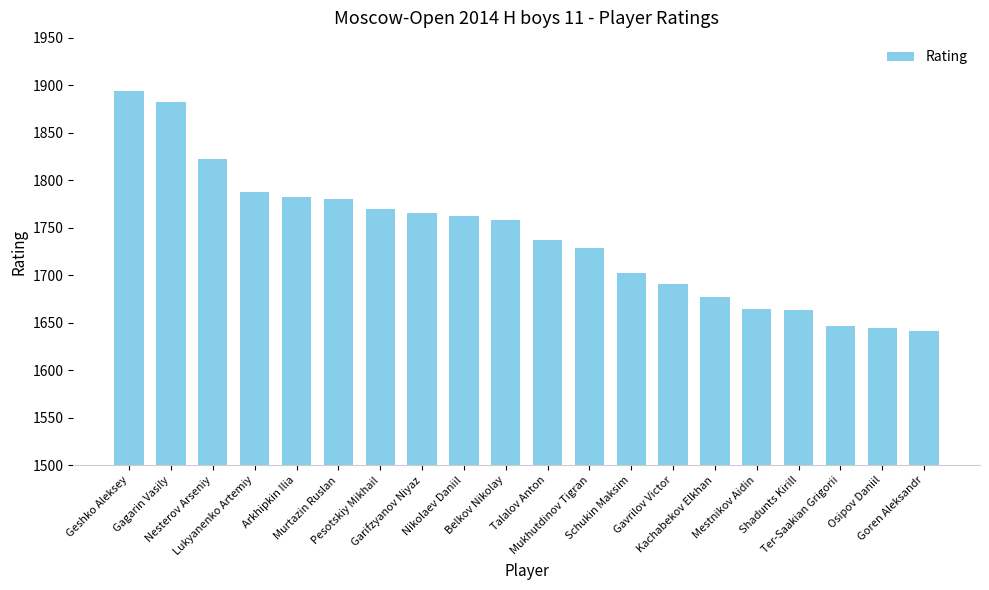

What is the value of the 14th bar from the left?

1691